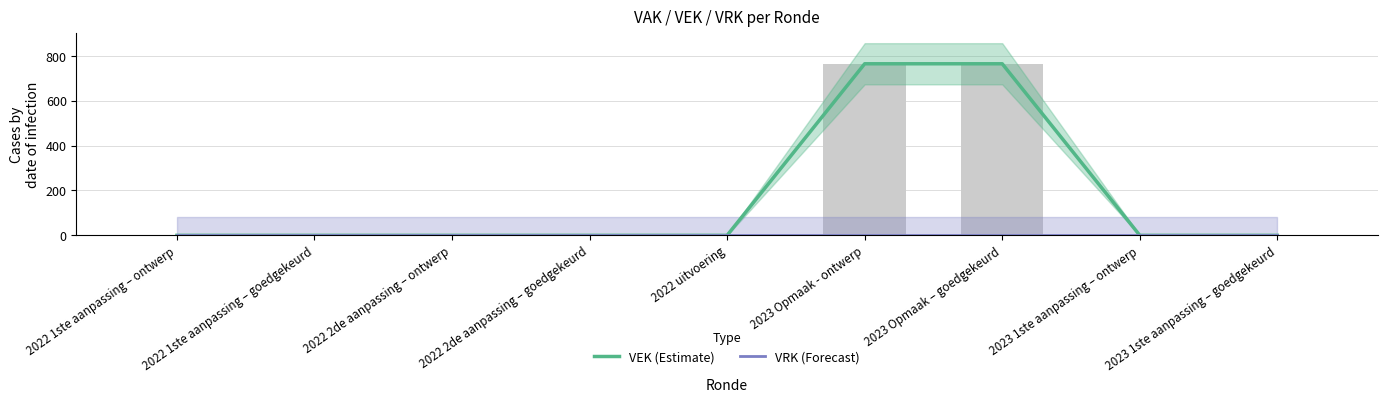

Is it true that VRK (Forecast) equals 0 at 2023 Opmaak – goedgekeurd?

True